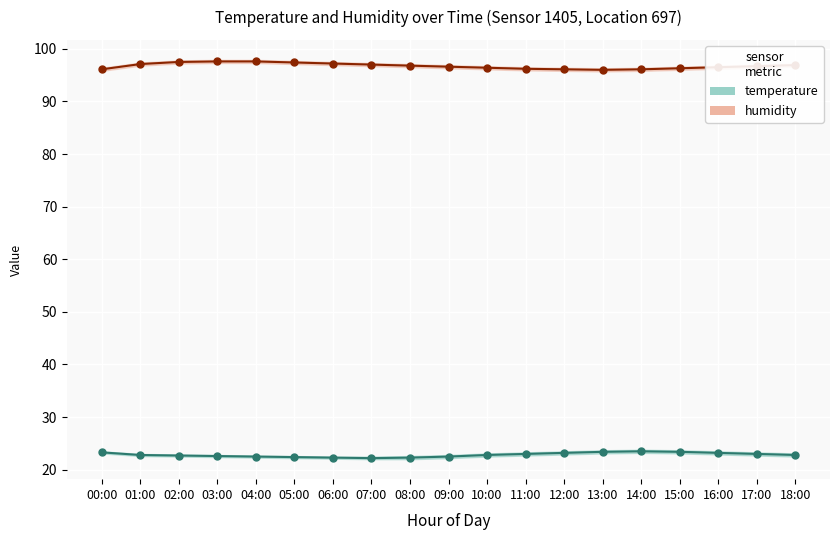

Rank the series by their average value, from highest to lowest.

humidity, temperature